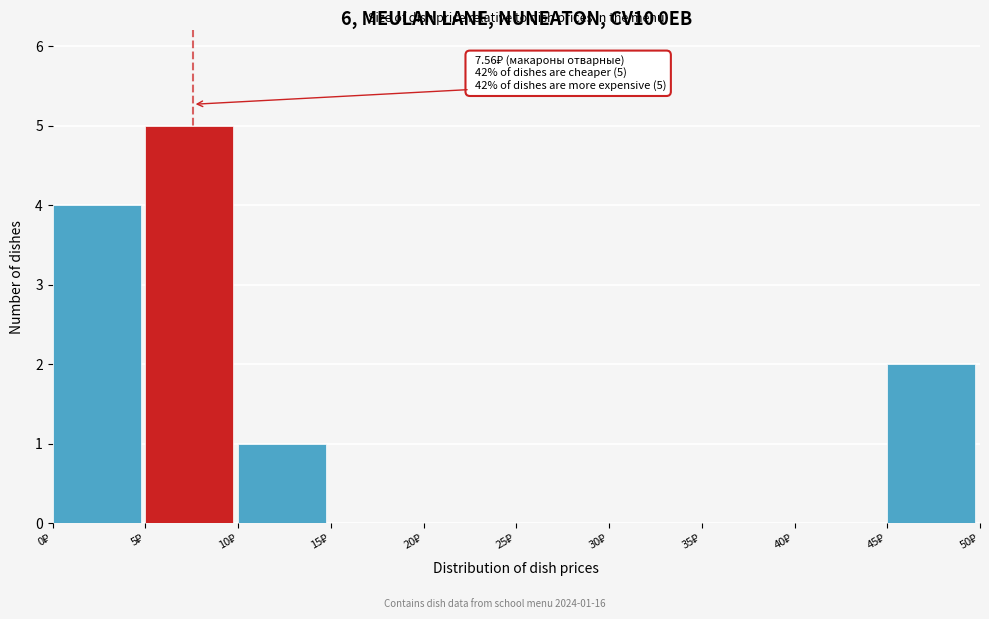

Over which range of the x-axis is the bar tallest?

5 to 10